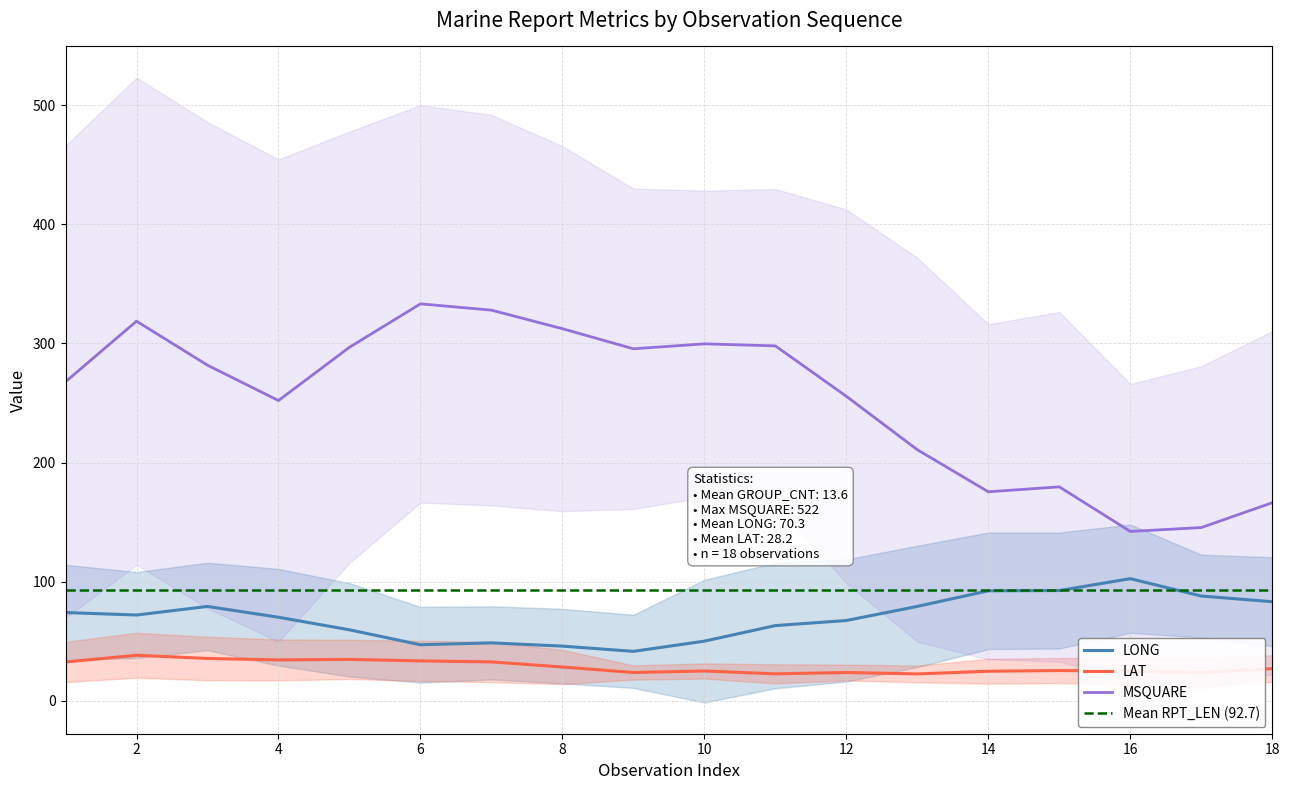

How many data points in RPT_LEN are above 95?

4